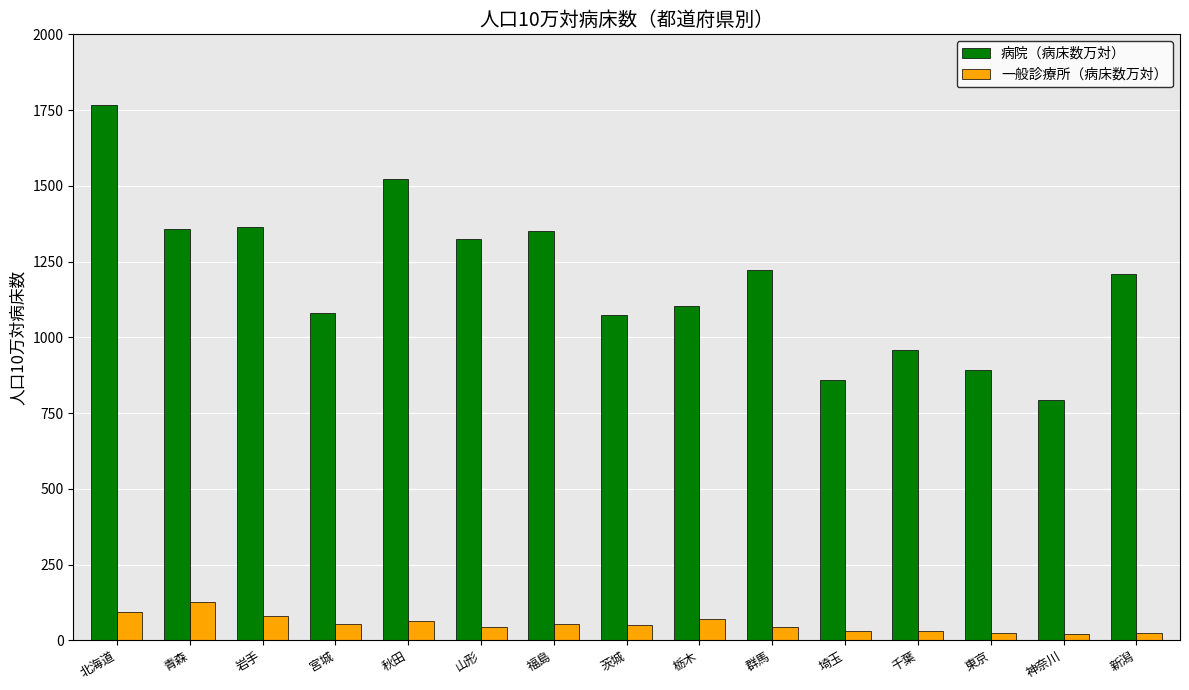

What is the sum of the 病院（病床数万対） values at 北海道 and 岩手?

3128.2